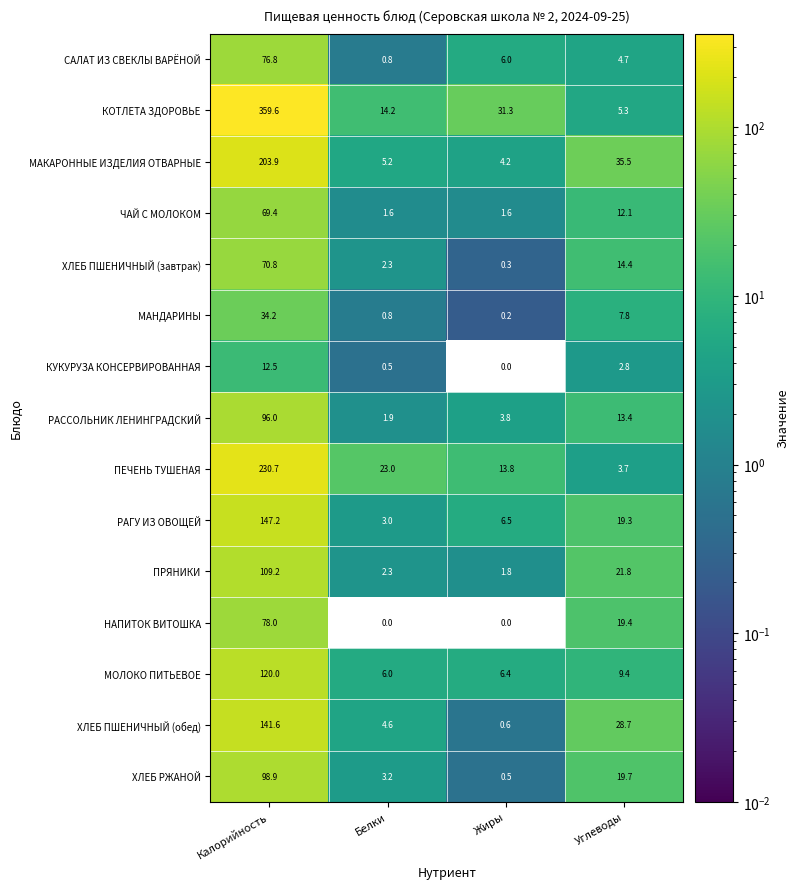

Which series has the largest total across all categories?

КОТЛЕТА ЗДОРОВЬЕ